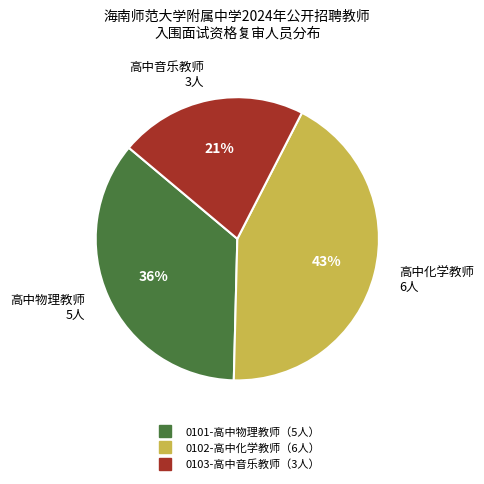

Is there a majority slice in this chart?

No